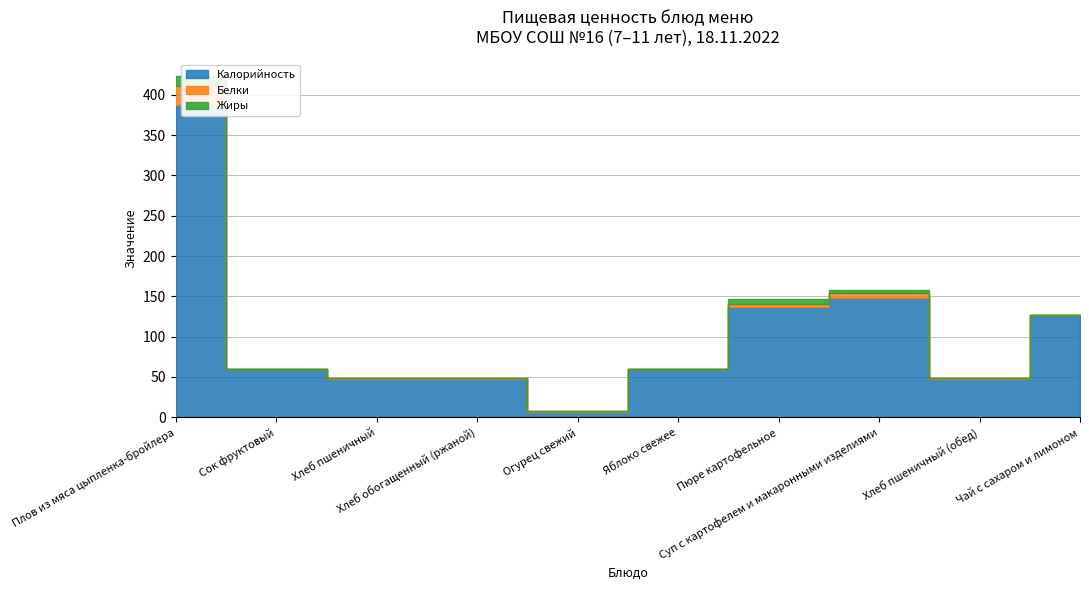

What is the sum of the Белки values at Суп с картофелем и макаронными изделиями and Огурец свежий?

7